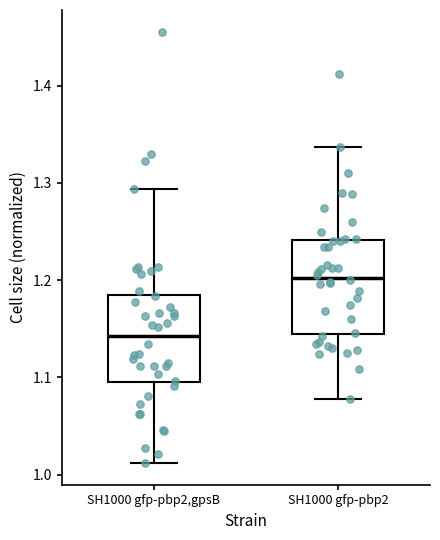

Reading left to right, read every box against the y-axis: the position of its median line, the range the box covers, and the ends of its whiskers. The values are not printed on the chart, so give them approximately, as read against the axis.

SH1000 gfp-pbp2,gpsB: median 1.14, box 1.10 to 1.19, whiskers 1.01 to 1.29
SH1000 gfp-pbp2: median 1.20, box 1.14 to 1.24, whiskers 1.08 to 1.34